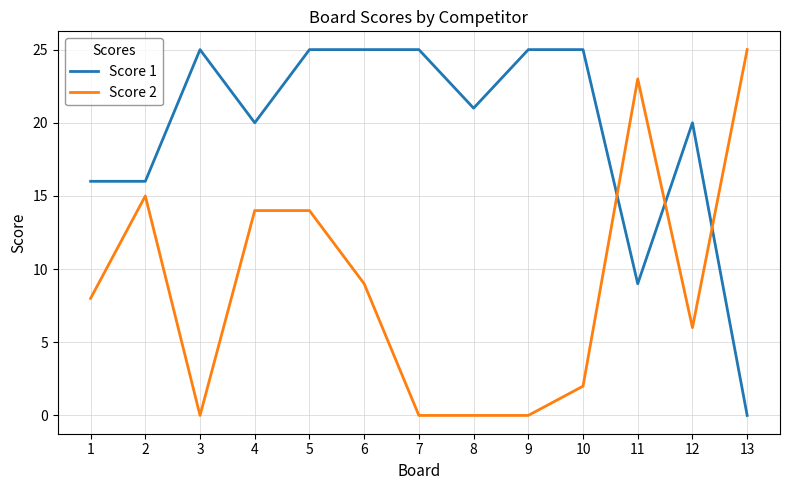

Rank the series by their average value, from lowest to highest.

Score 2, Score 1